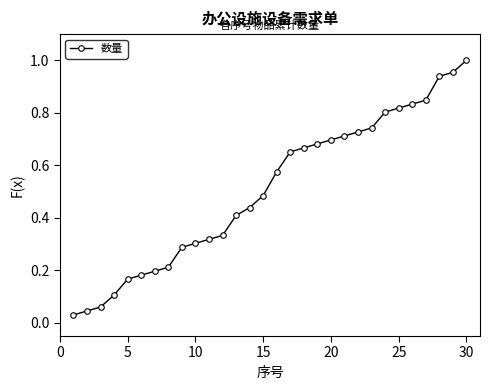

True or false: the data shows 0.8 at 15.

False